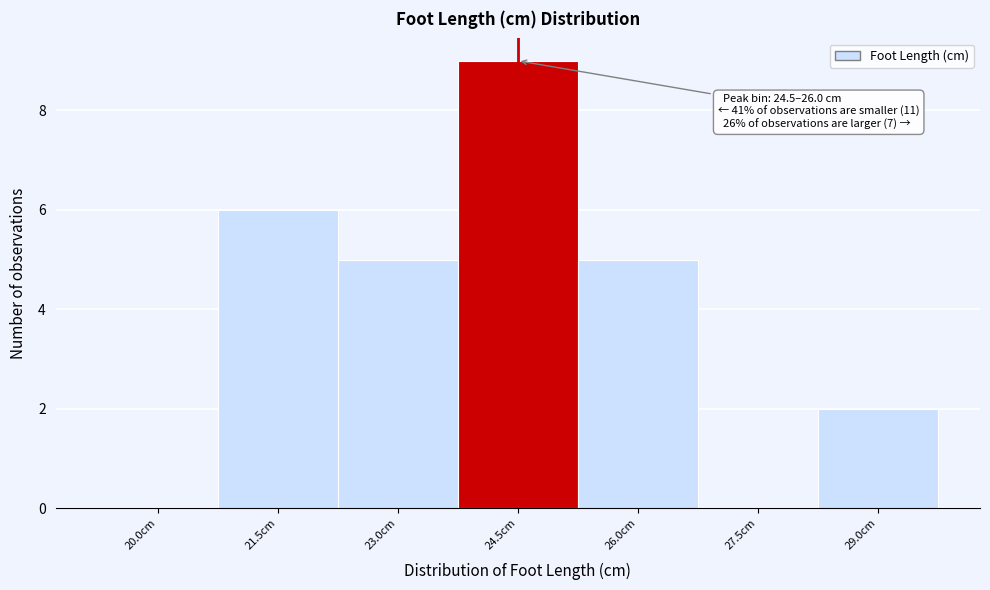

Reading right to left, transcribe all the data shown in this chart.

29.0cm=2	27.5cm=0	26.0cm=5	24.5cm=9	23.0cm=5	21.5cm=6	20.0cm=0